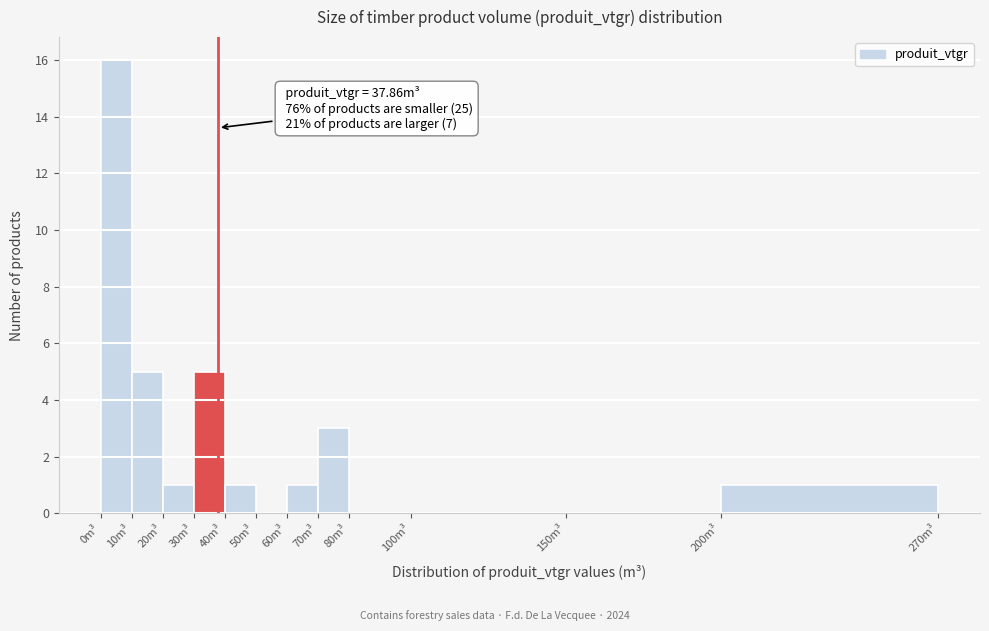

Which range on the x-axis has the tallest bar?

0 to 10